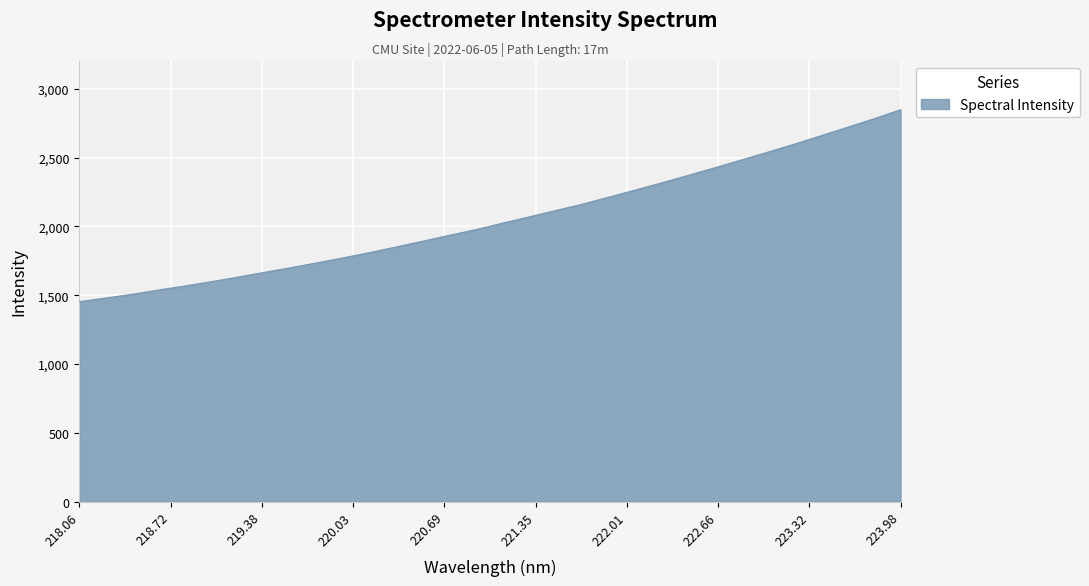

What is the smallest value displayed?

1452.8